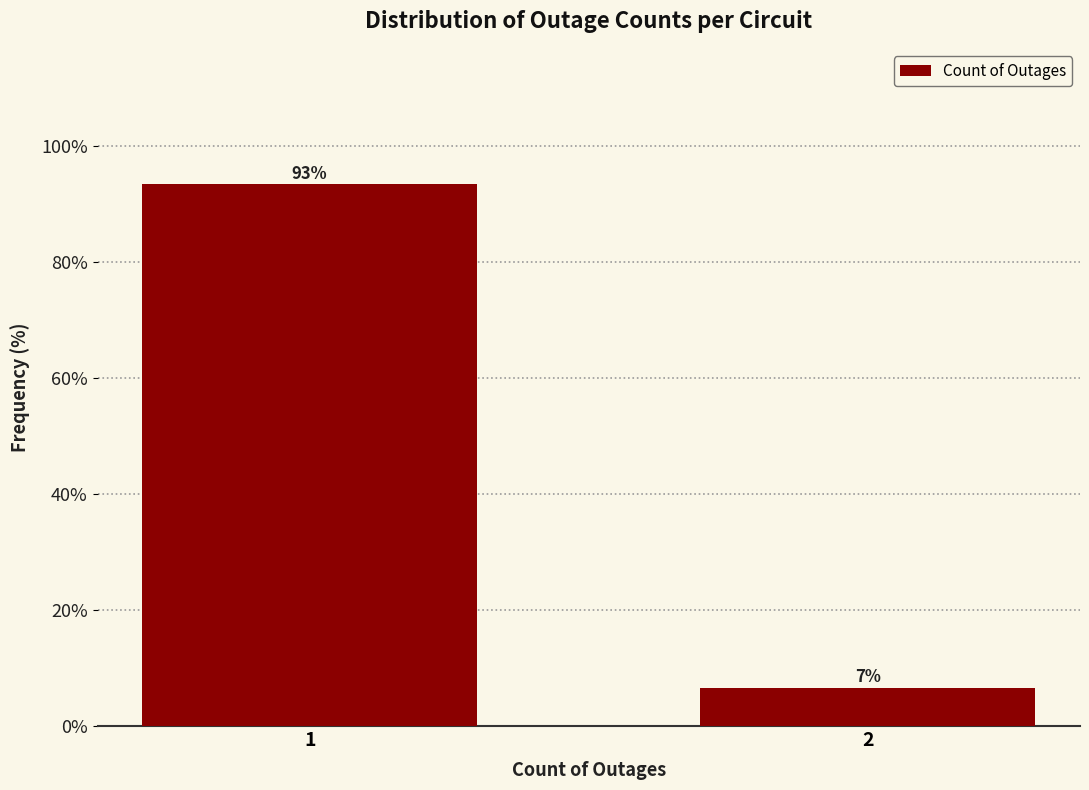

What value does the data have at 1?

93.4